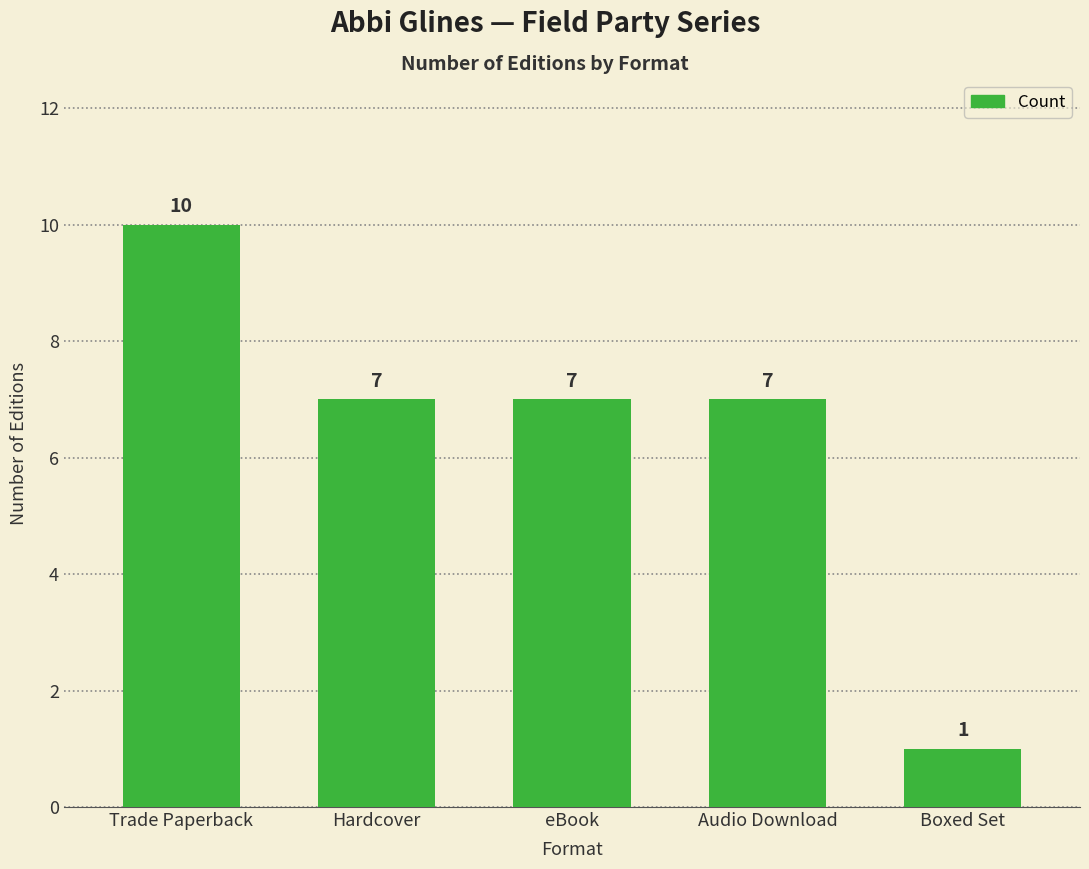

Between Boxed Set and Trade Paperback, which is larger?

Trade Paperback